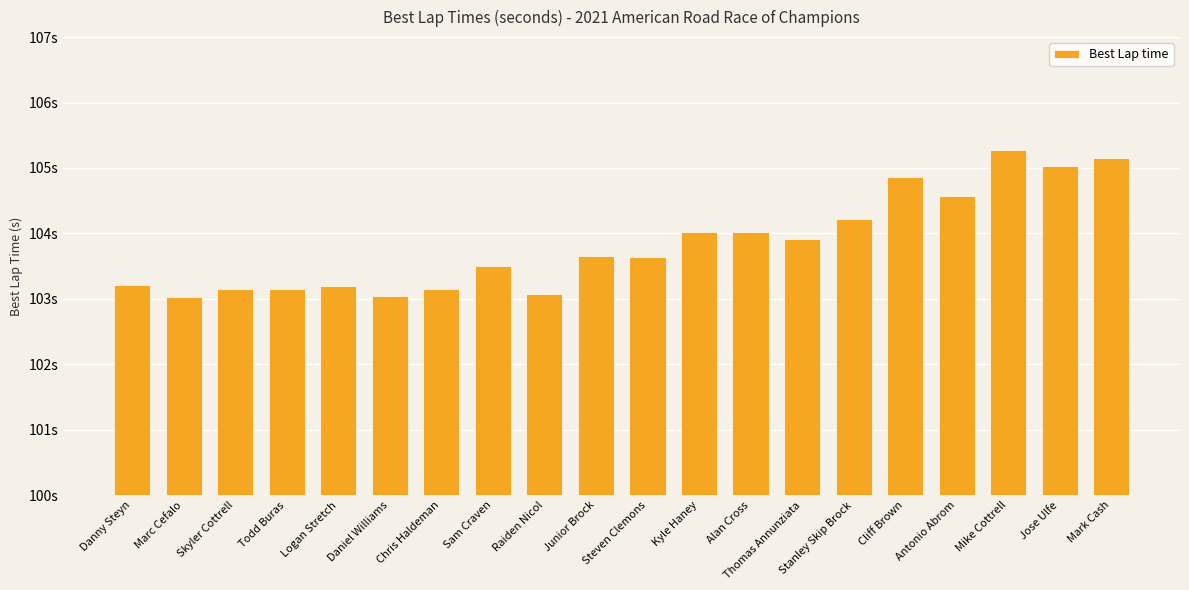

Is it true that the value at Sam Craven is 103.5?

True